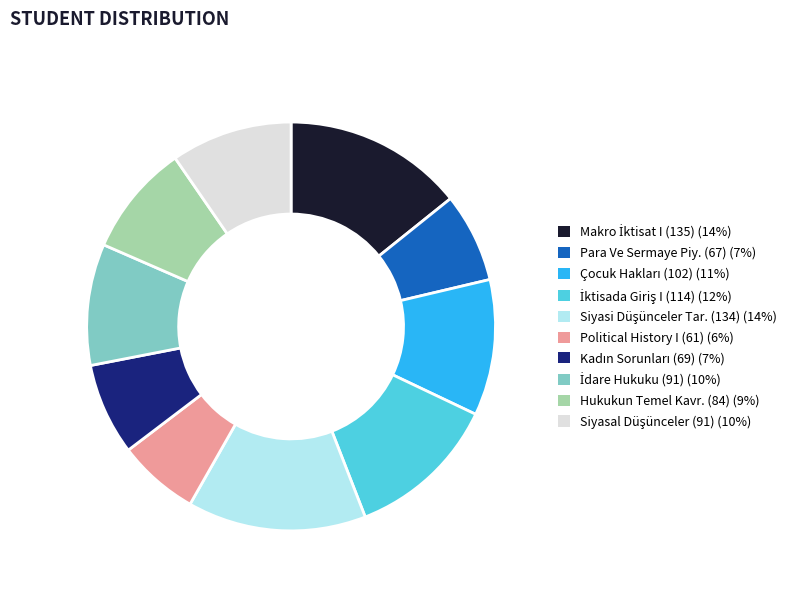

Does any single category account for the majority?

No